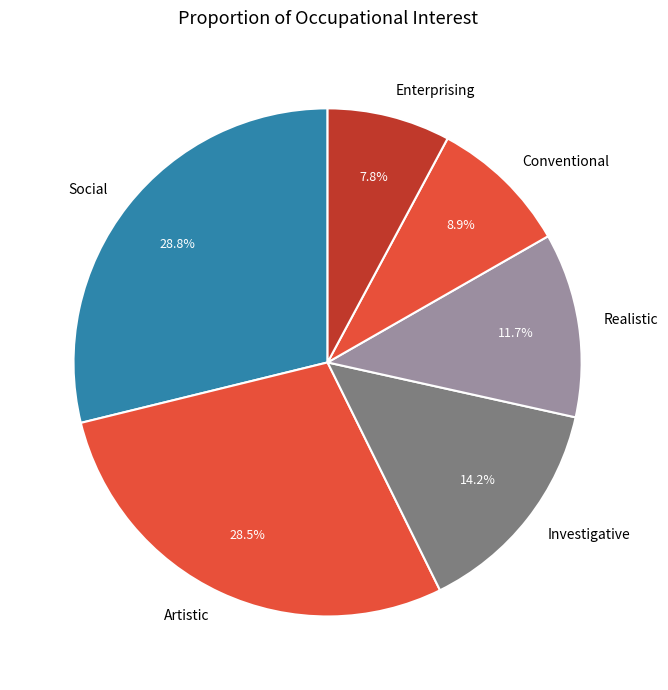

True or false: Social accounts for 36% of the total.

False